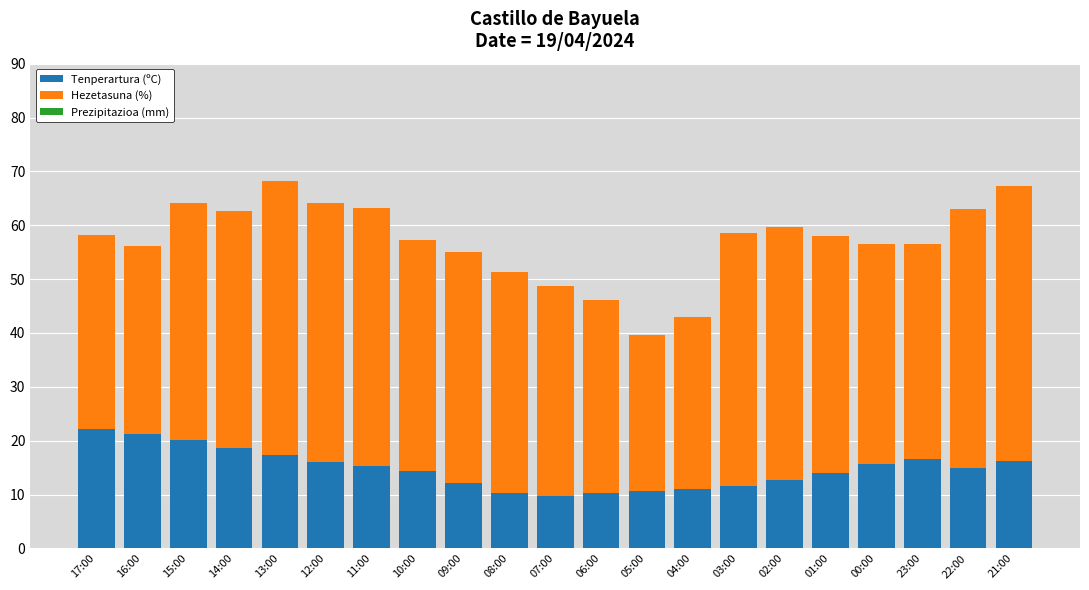

What is the total value across all series at 04:00?

43.0